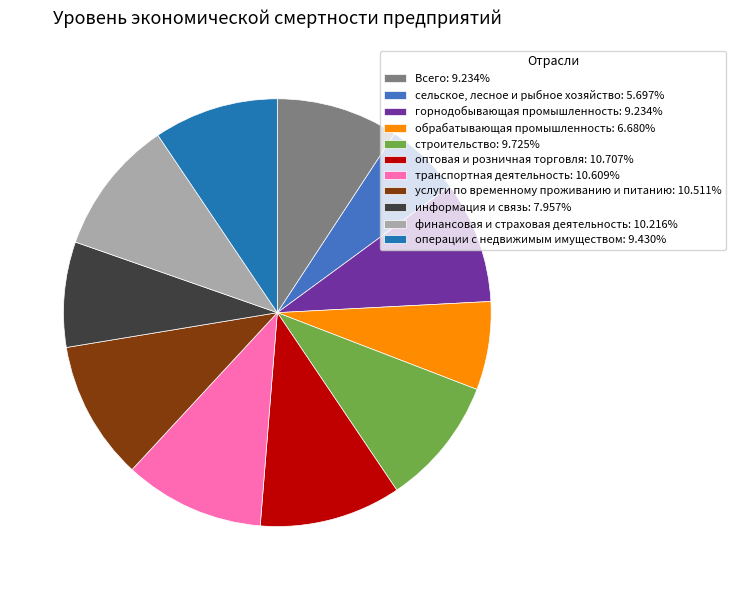

How many segments does this pie chart have?

11